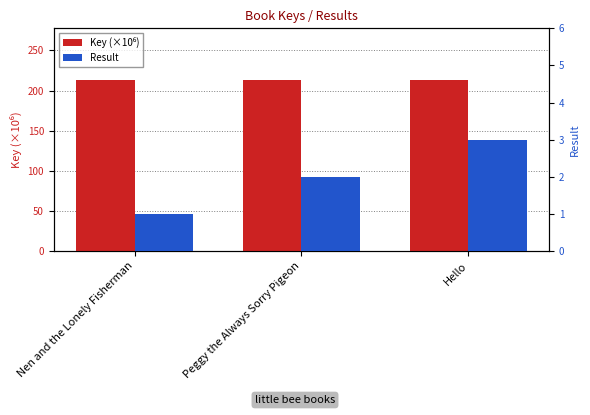

Which series changed the most between Nen and the Lonely Fisherman and Peggy the Always Sorry Pigeon?

Result